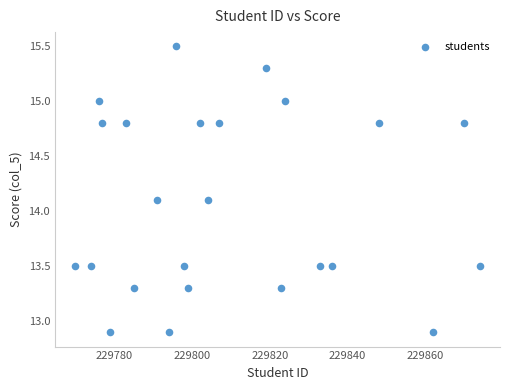

What is the range of X values (max minus min)?

104.0